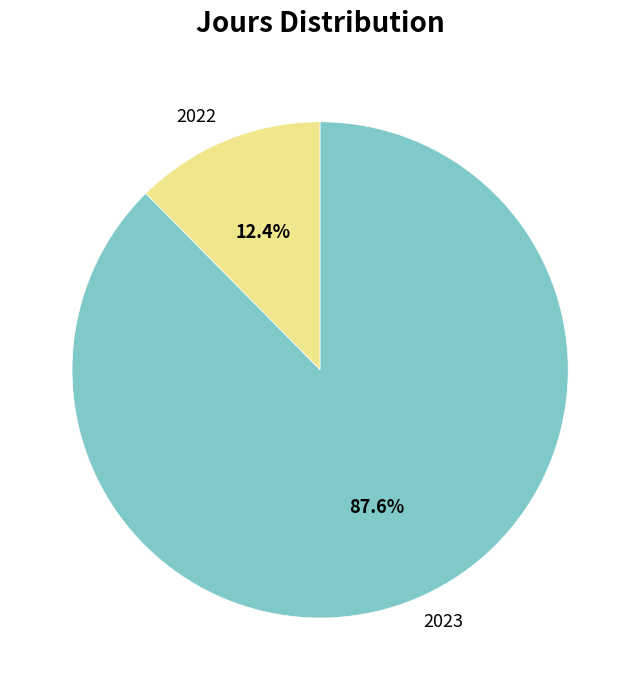

Rank the categories by value from lowest to highest.

2022, 2023